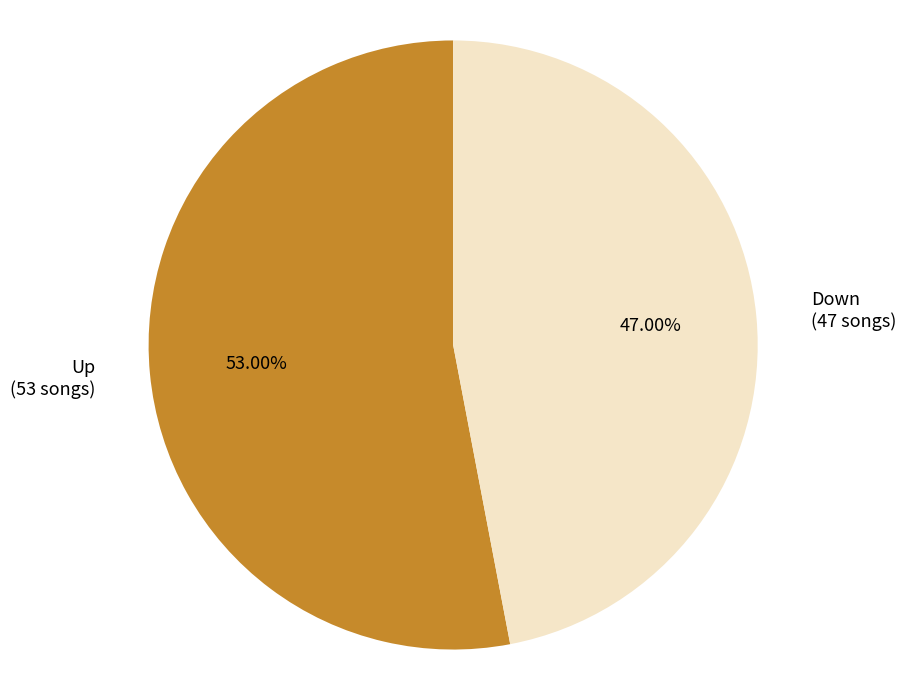

Is there a majority slice in this chart?

Yes